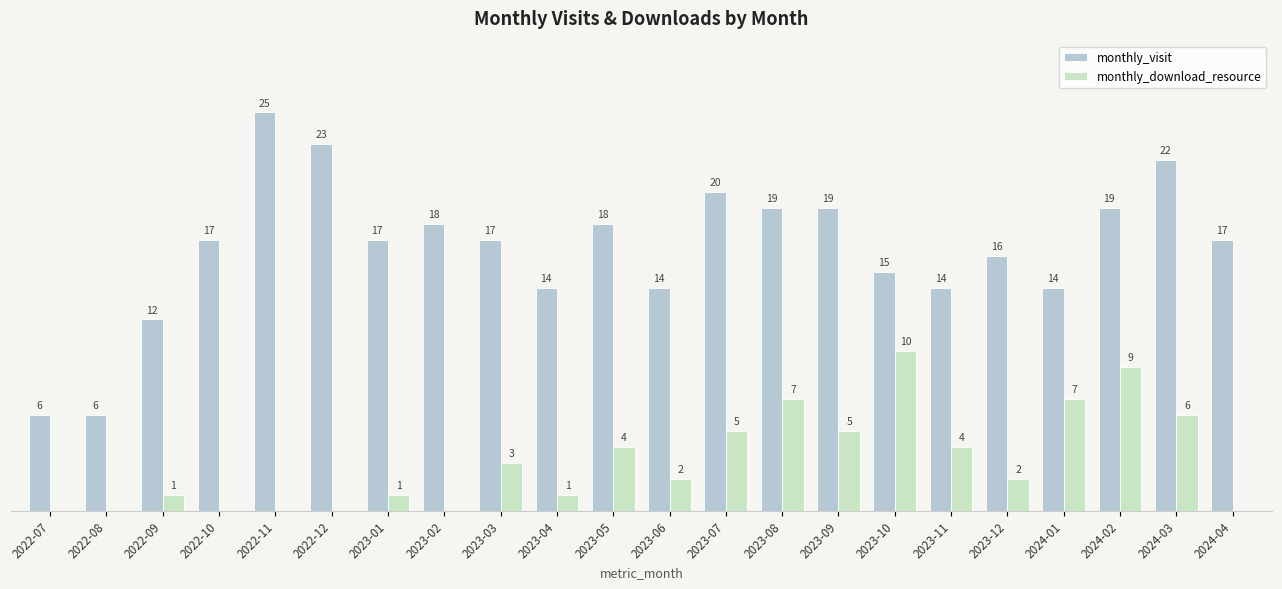

What is the minimum value for monthly_visit?

6